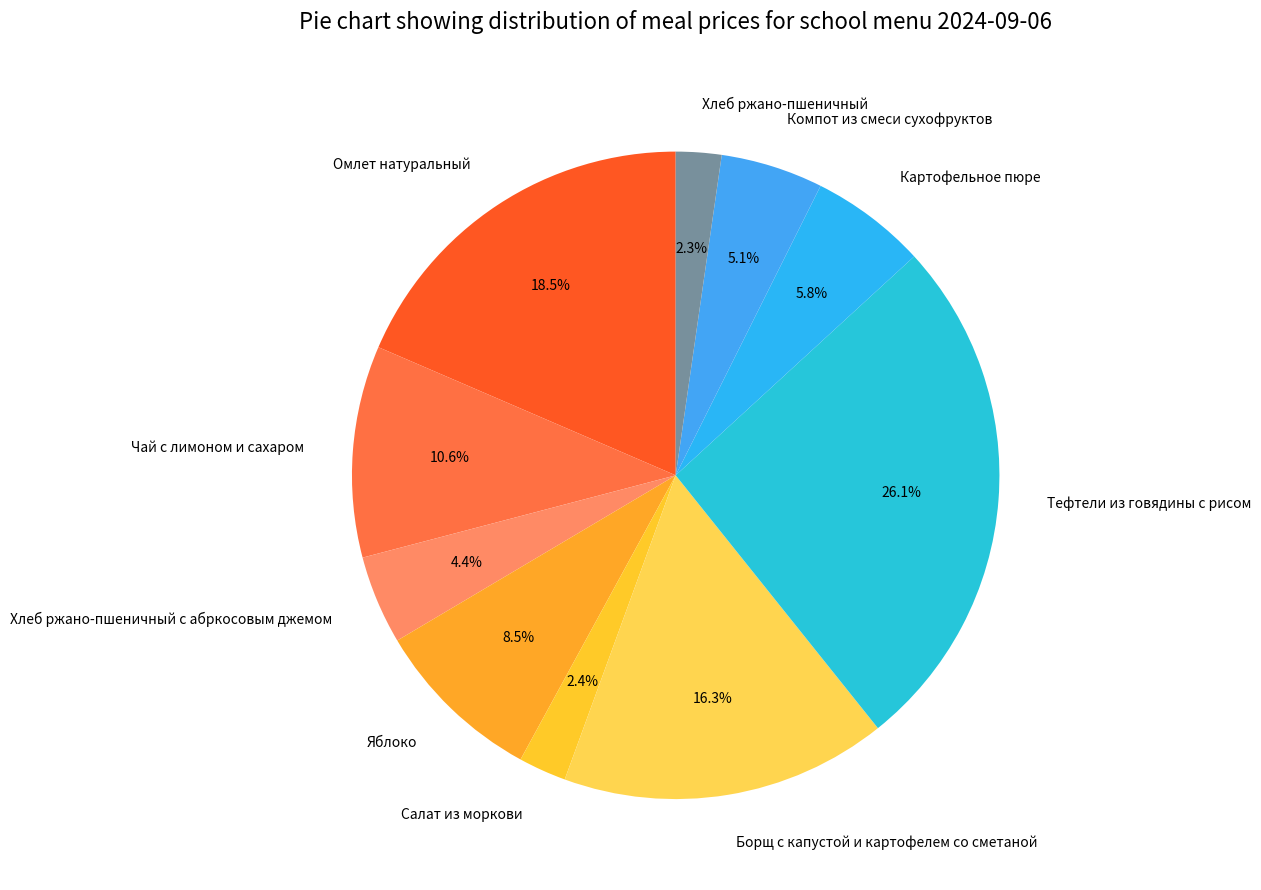

Does Компот из смеси сухофруктов account for over 50% of the chart?

No